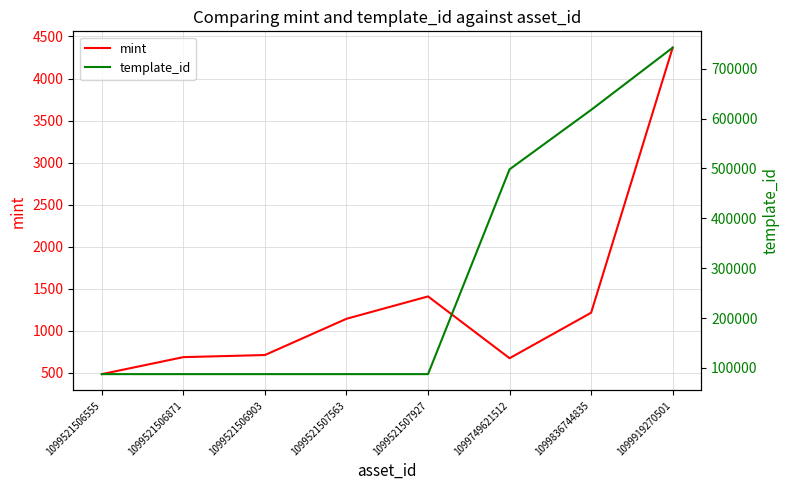

Which category has the highest value in the mint series?

1099919270501